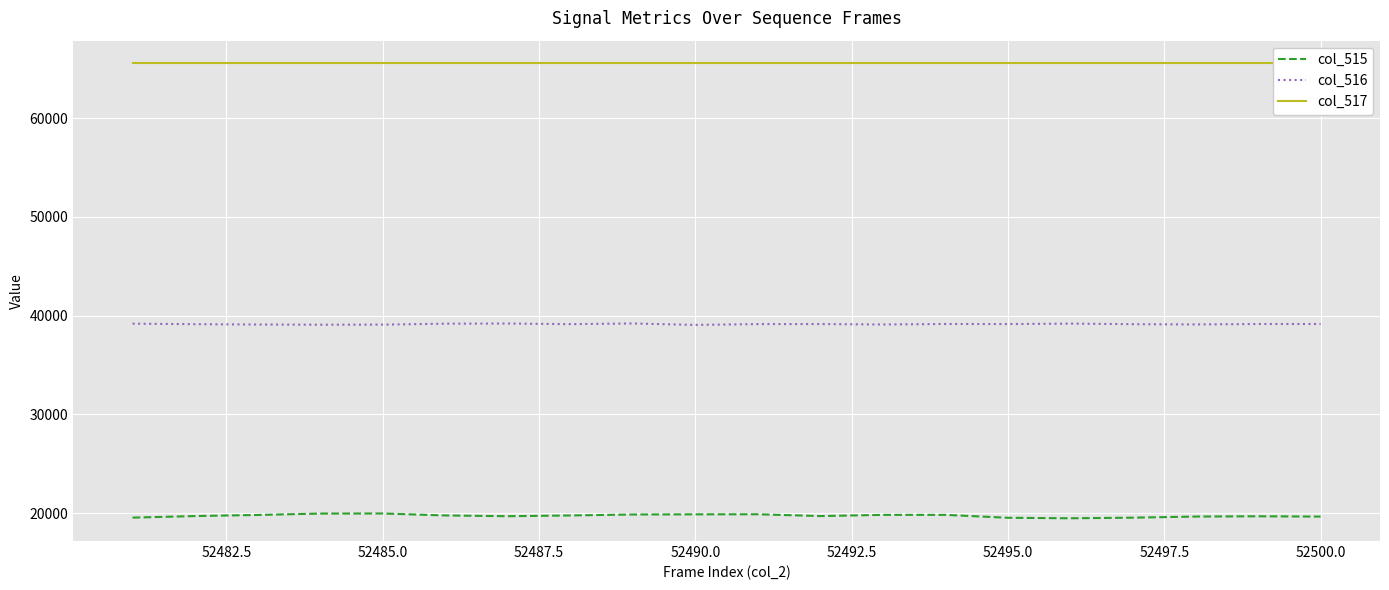

What is the highest value of the col_516 series?

39212